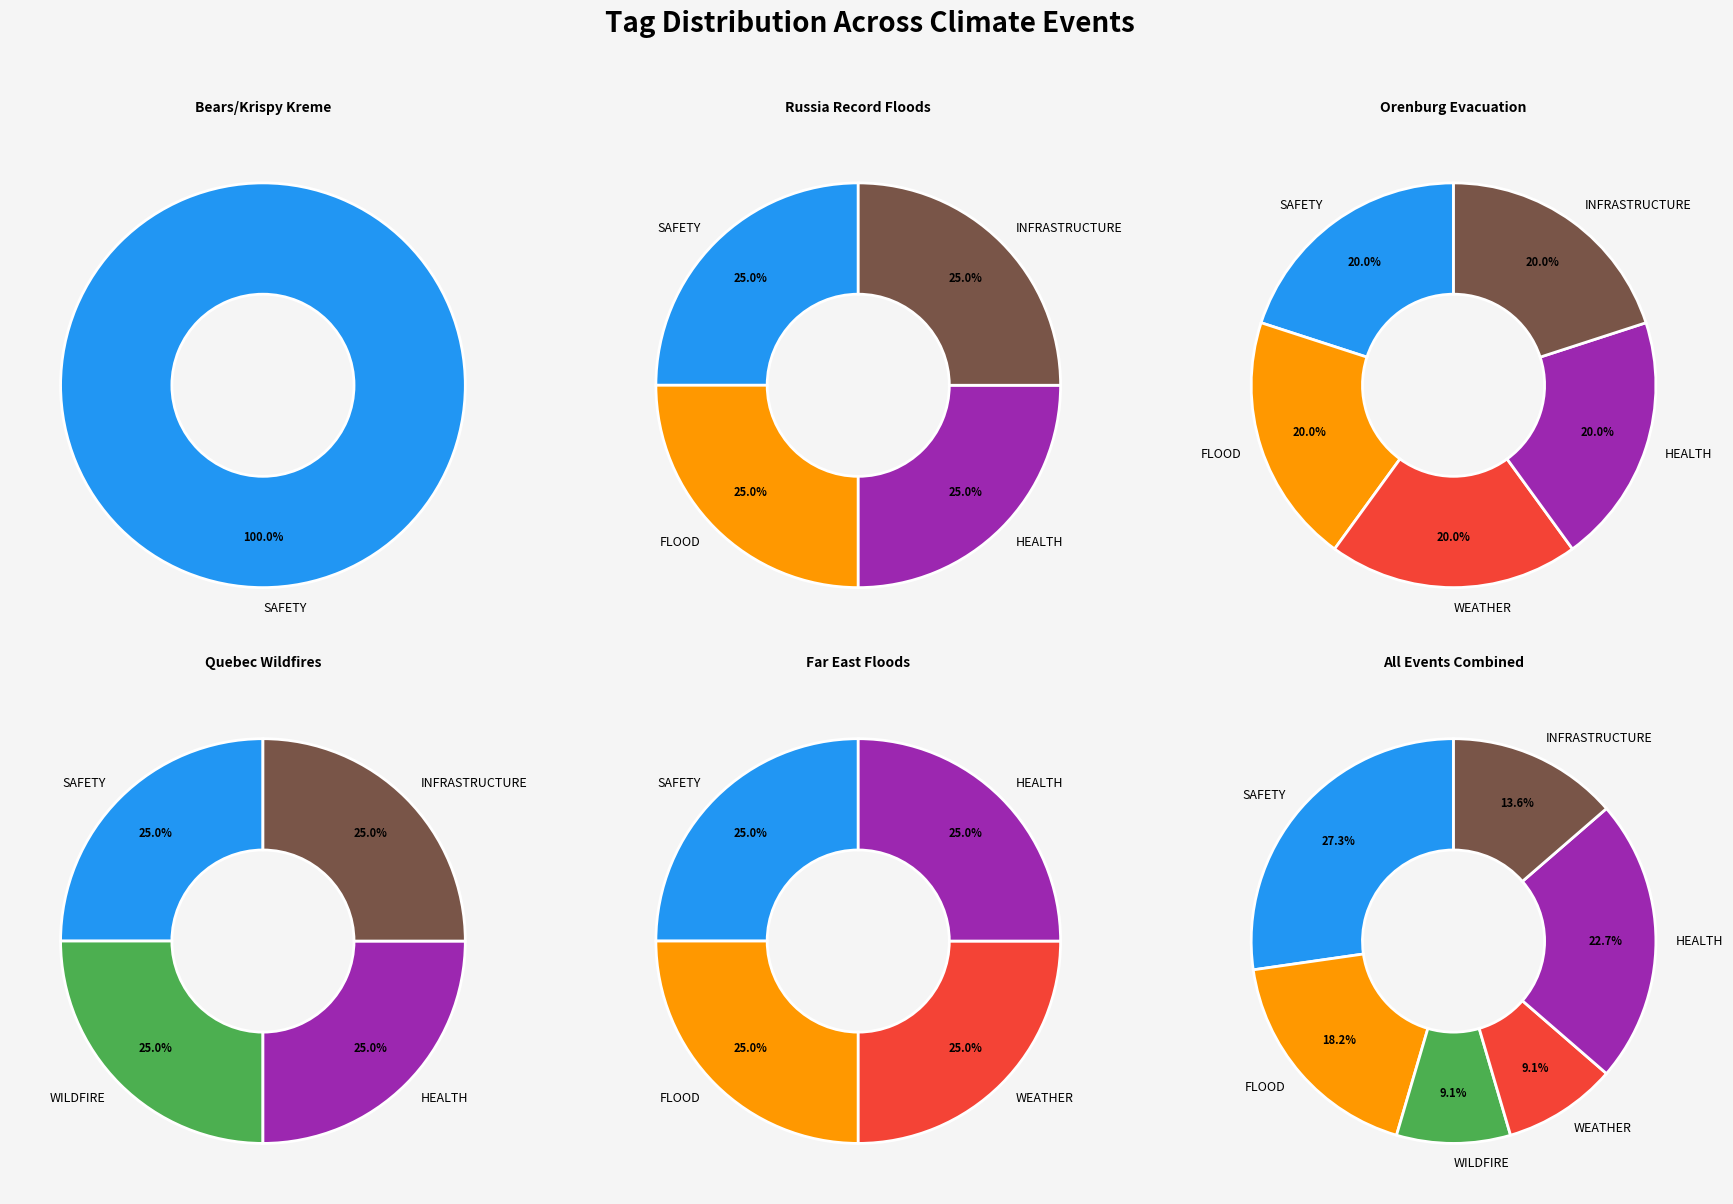

How many segments does this pie chart have?

6